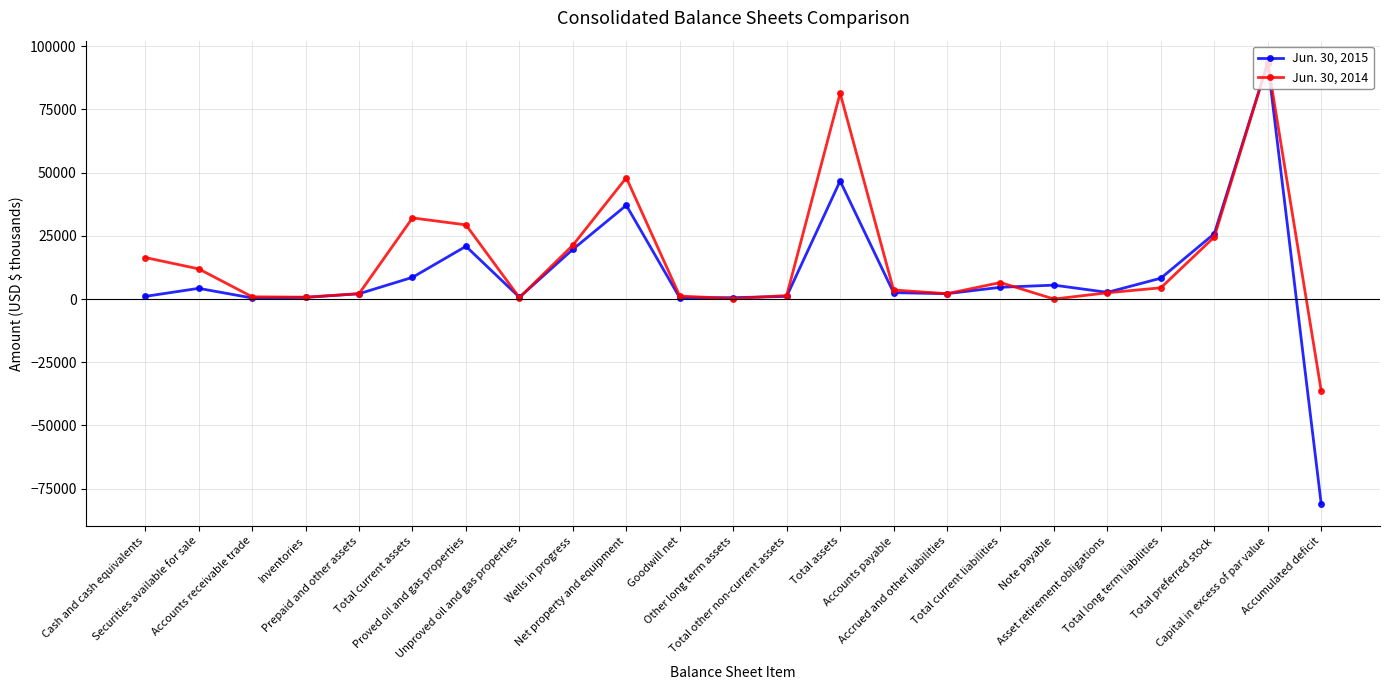

Count the number of data series in this chart.

2